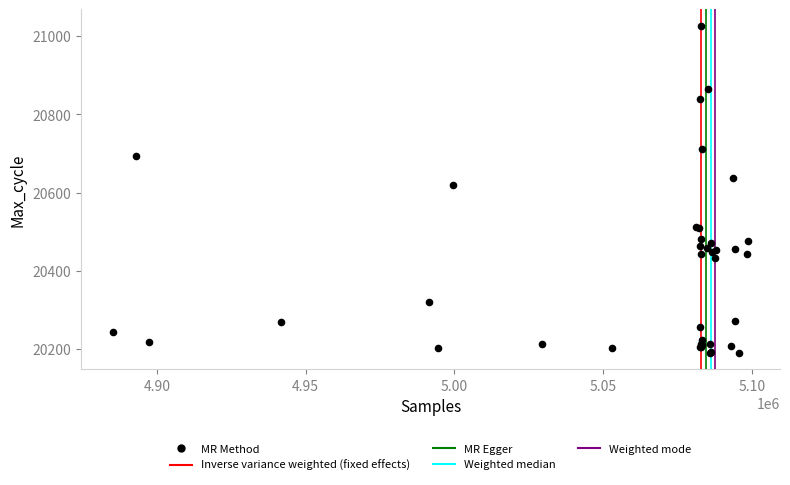

What Y value in the scatter plot is closest to 20608?

20620